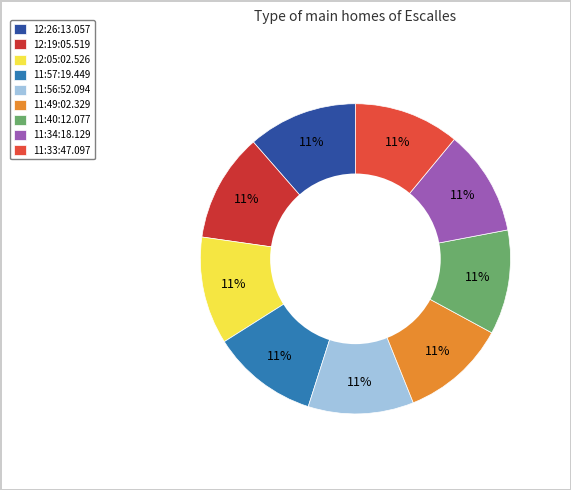

To the nearest percent, what is the combined percentage of 12:19:05.519 and 11:49:02.329?

22%